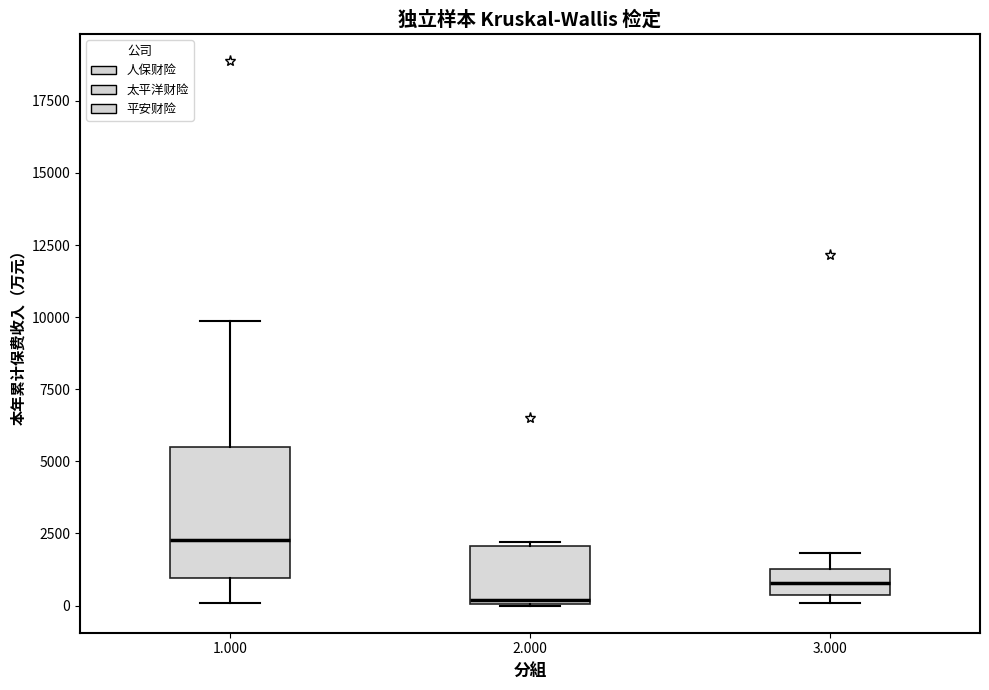

Reading left to right, read every box against the y-axis: the position of its median line, the range the box covers, and the ends of its whiskers. The values are not printed on the chart, so give them approximately, as read against the axis.

1.000: median 2500, box 1000 to 5500, whiskers 0 to 10000
2.000: median 0 (just above the box's lower edge), box 0 to 2000, whiskers 0 to 2000 (just above the box's upper edge)
3.000: median 1000, box 500 to 1500, whiskers 0 to 2000